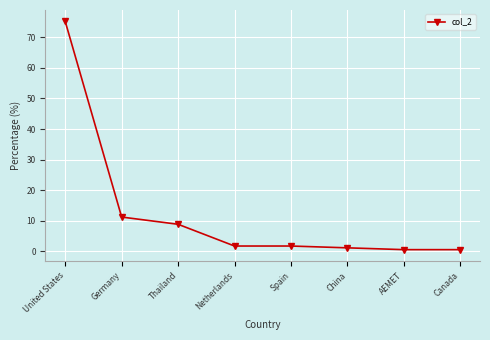

Count the number of categories in the chart.

8